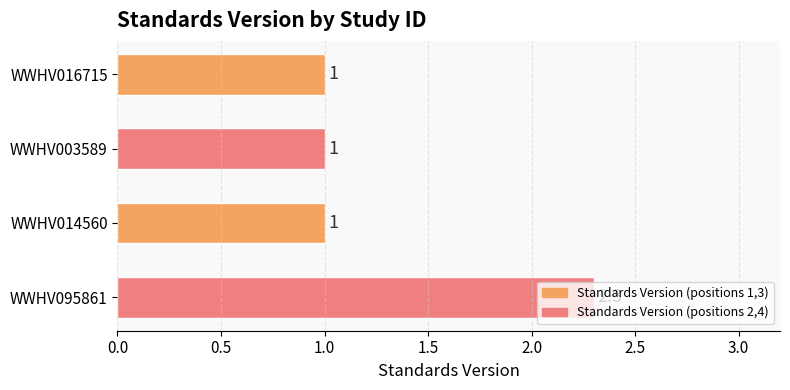

Approximately how many times larger is the value at WWHV014560 compared to WWHV003589?

1.0